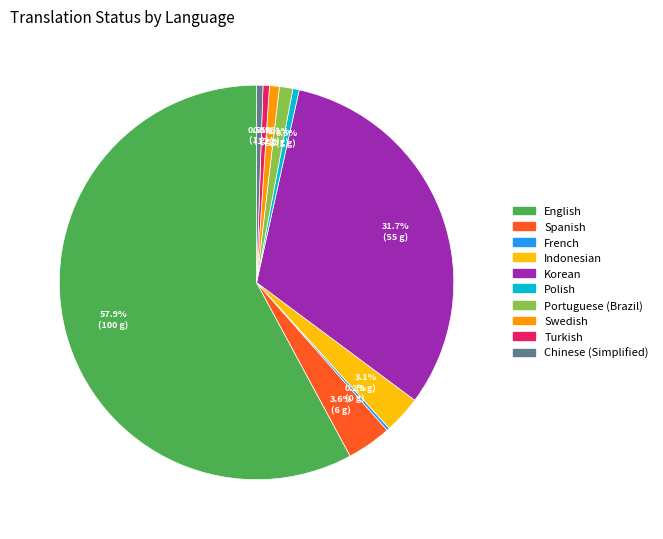

Combined, do Korean and Portuguese (Brazil) account for over 50%?

No